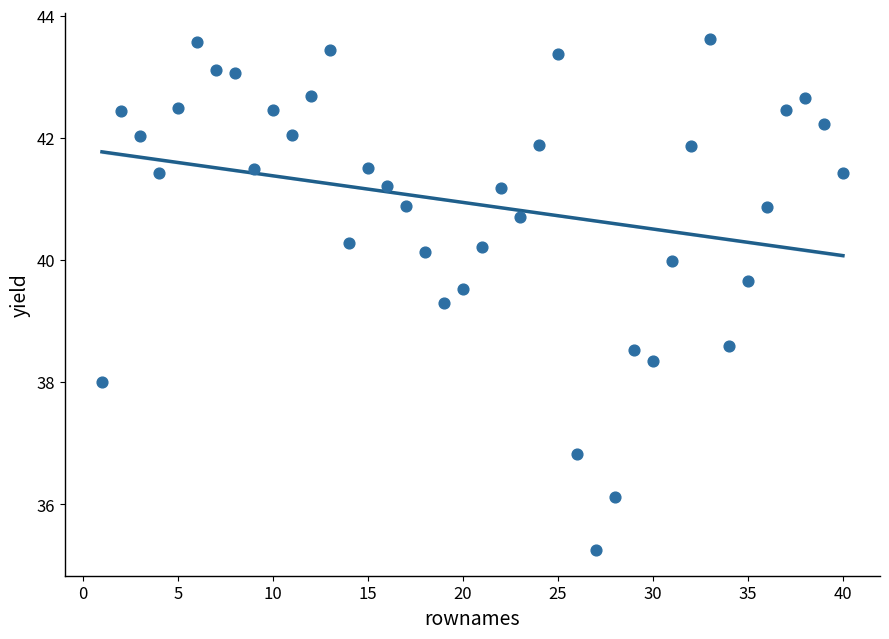

What Y value in the scatter plot is closest to 39?

39.3